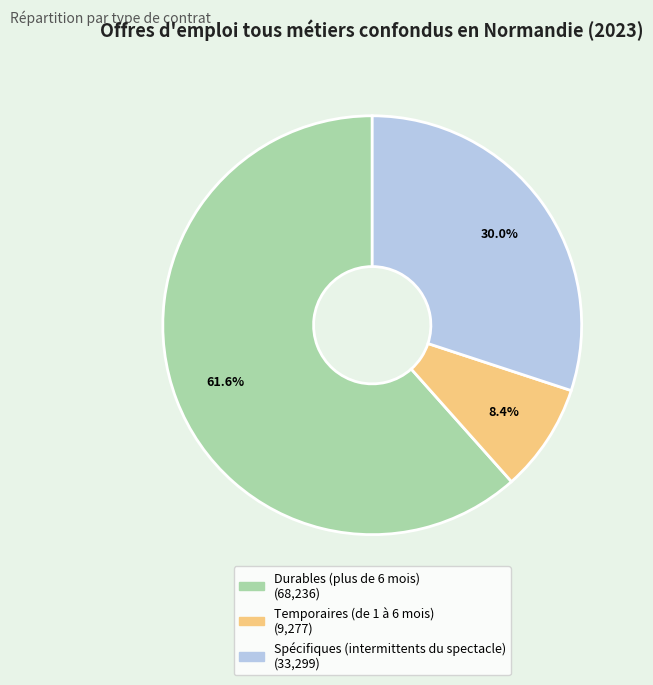

True or false: Durables (plus de 6 mois) accounts for 62% of the total.

True